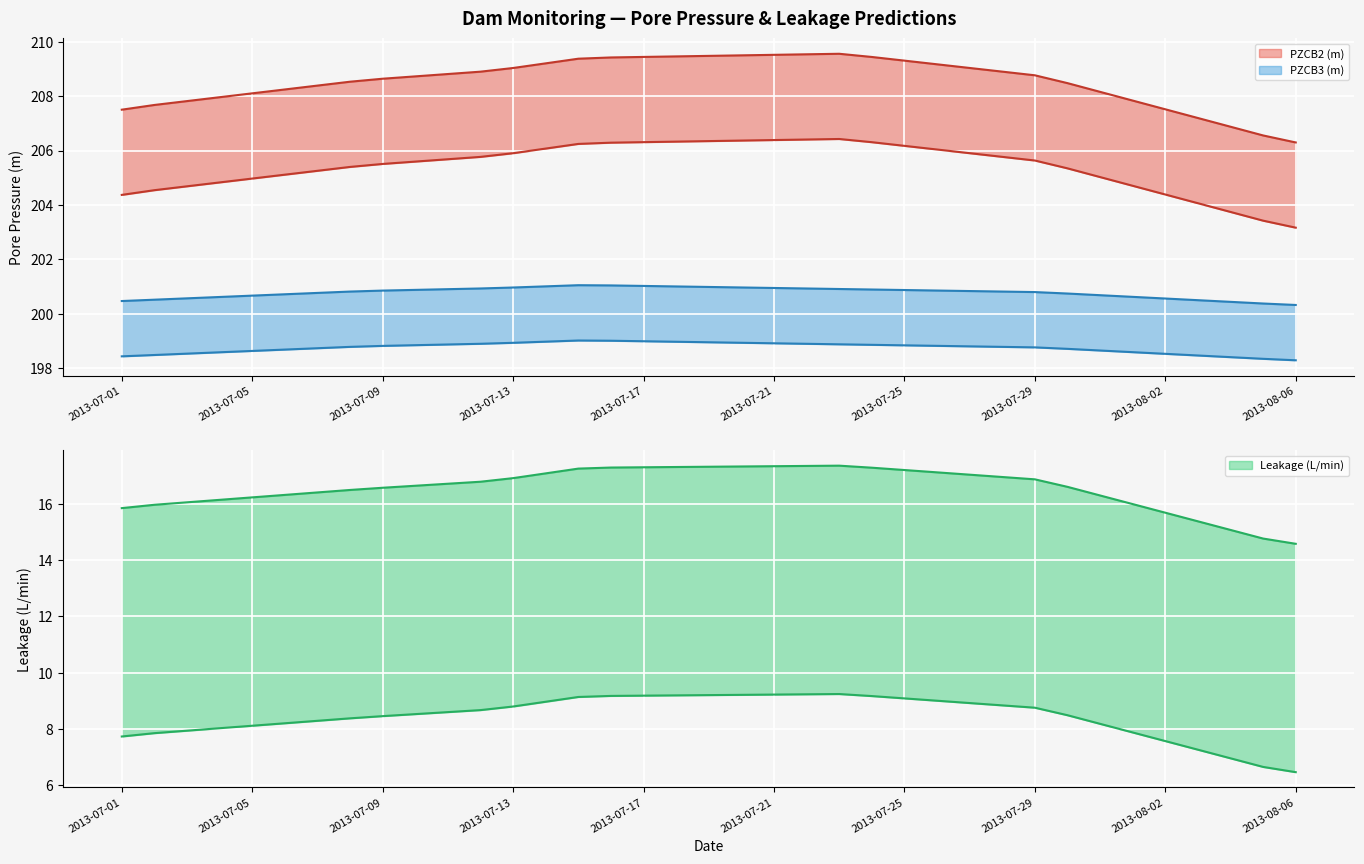

True or false: PZCB2 (m) and Leakage Upper (L/min) cross at least once.

False